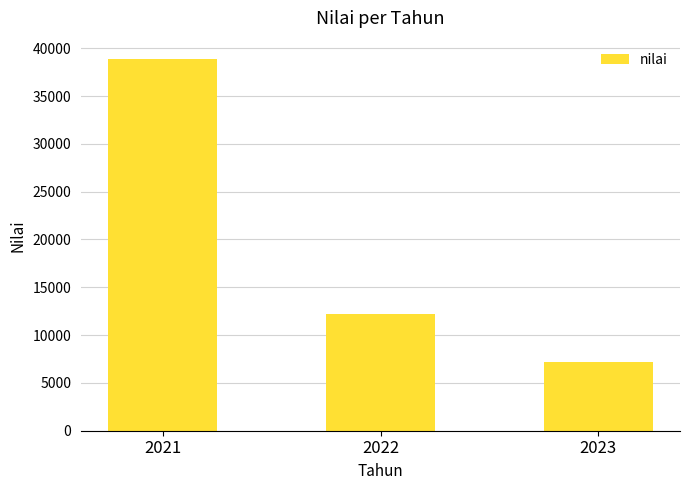

What is the sum of the values at 2023 and 2022?

19341.8